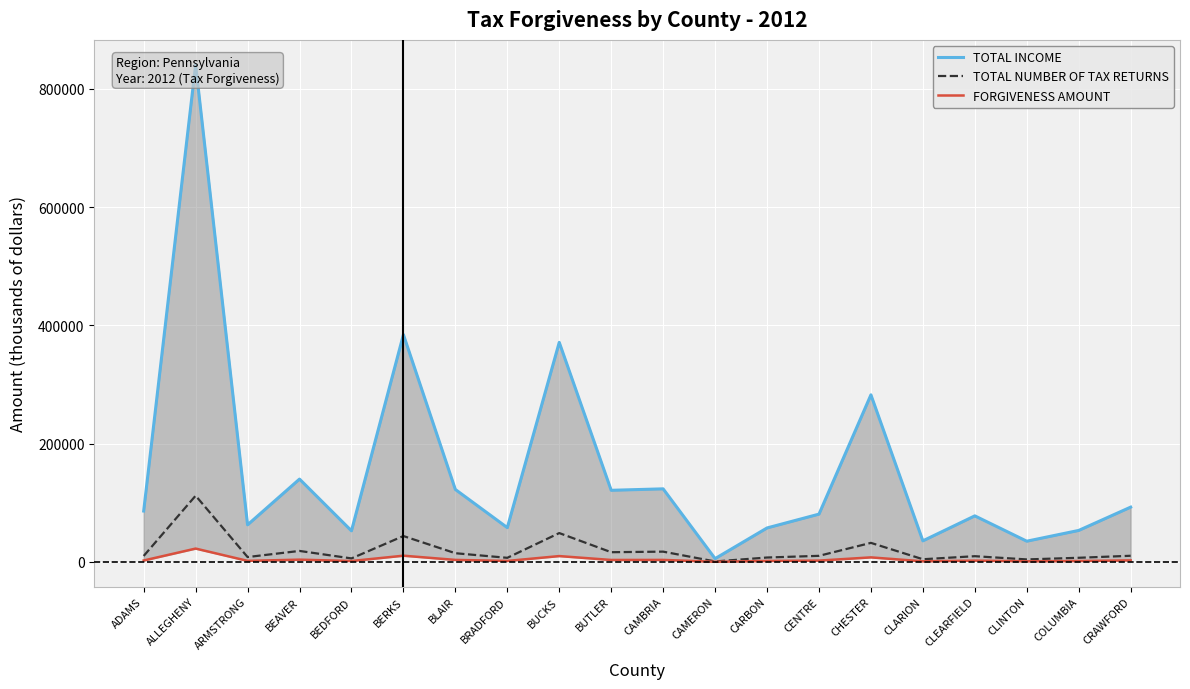

At how many categories does at least one series exceed 62622?

13